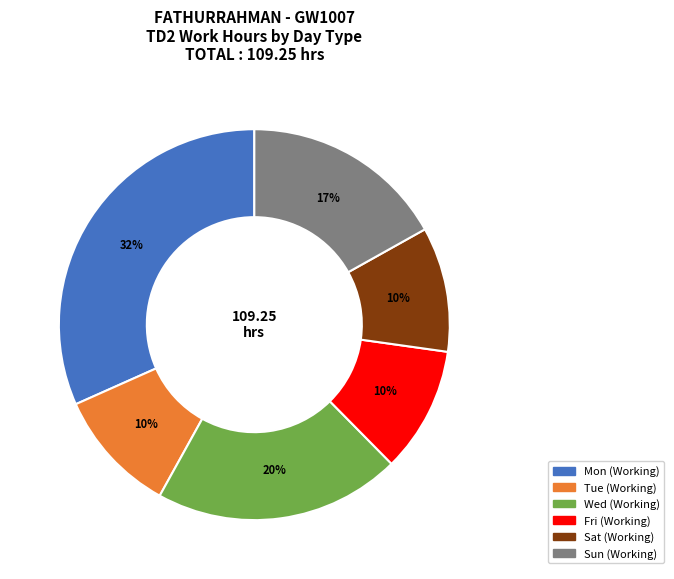

How many segments does this pie chart have?

6